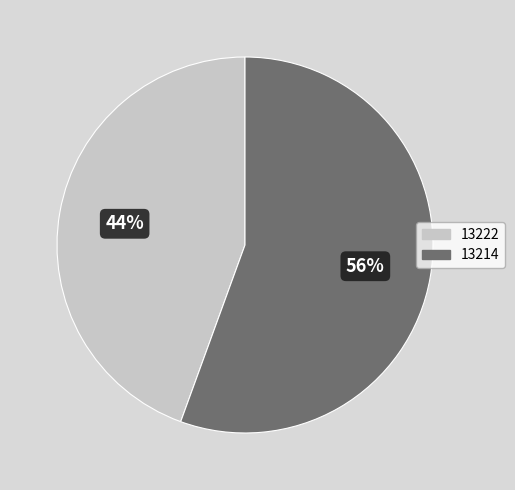

Which slice represents more than half of the pie?

13214